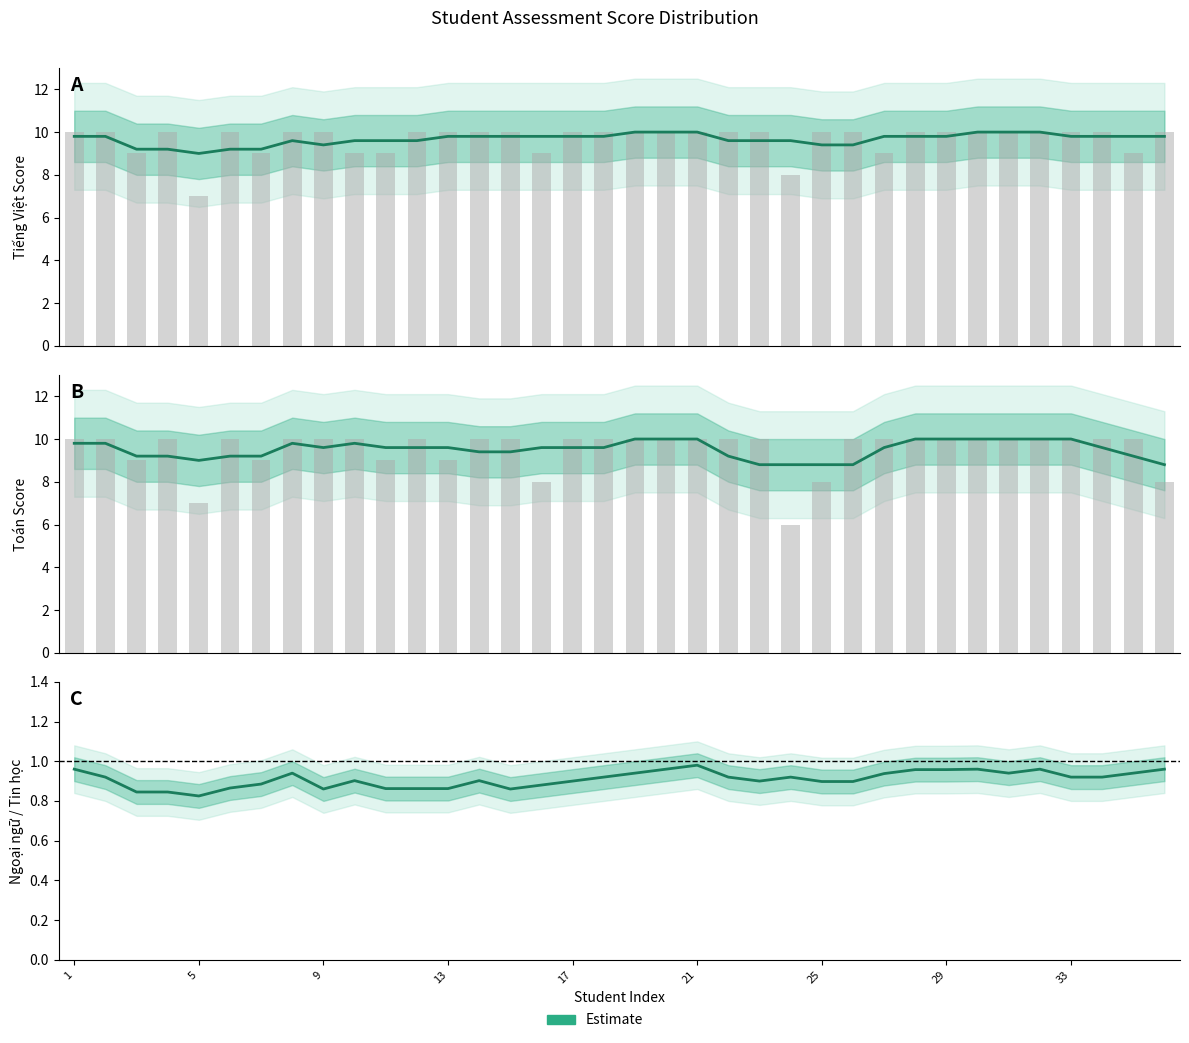

Reading right to left, list all the values displayed in this chart.

1.0	0.9	0.9	0.9	1.0	0.9	1.0	1.0	1.0	0.9	0.9	0.9	0.9	0.9	0.9	1.0	1.0	0.9	0.9	0.9	0.9	0.9	0.9	0.9	0.9	0.9	0.9	0.9	0.9	0.9	0.9	0.8	0.8	0.8	0.9	1.0